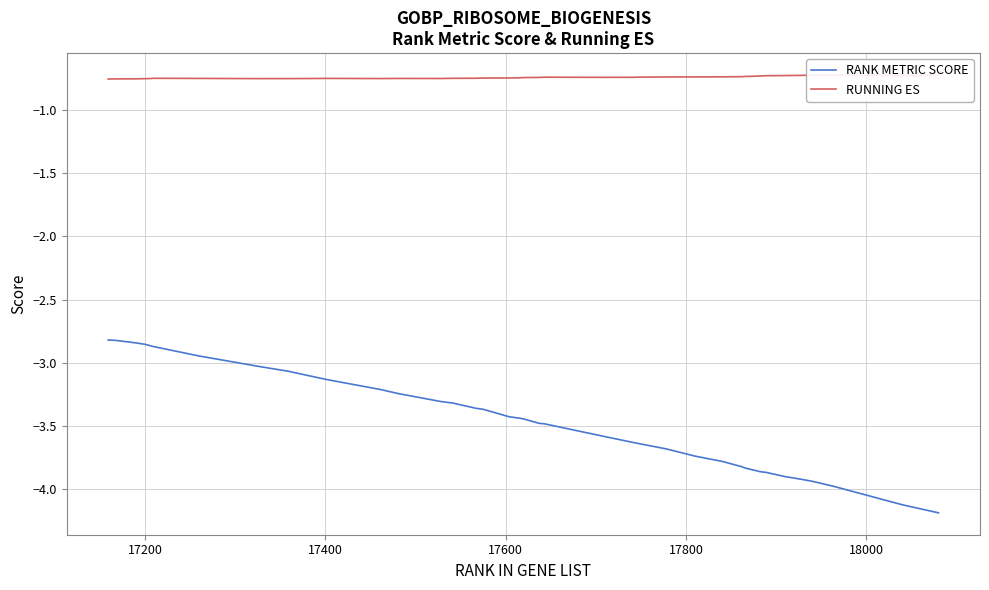

What are all the series names shown in the legend?

RANK METRIC SCORE, RUNNING ES